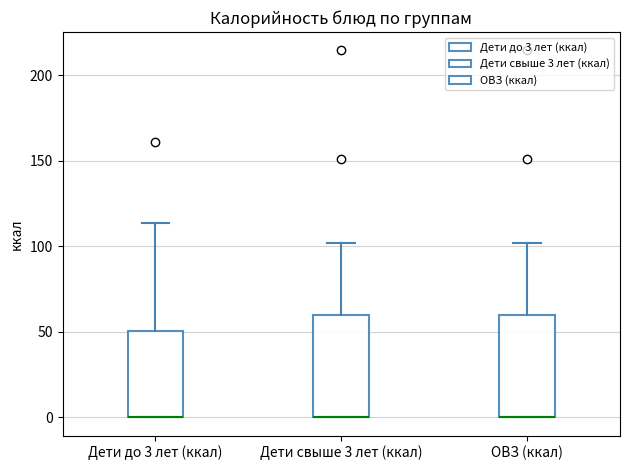

Reading left to right, read every box against the y-axis: the position of its median line, the range the box covers, and the ends of its whiskers. The values are not printed on the chart, so give them approximately, as read against the axis.

Дети до 3 лет (ккал): median 0 (drawn on the box's lower edge), box 0 to 50, whiskers 0 to 115
Дети свыше 3 лет (ккал): median 0 (drawn on the box's lower edge), box 0 to 60, whiskers 0 to 100
ОВЗ (ккал): median 0 (drawn on the box's lower edge), box 0 to 60, whiskers 0 to 100